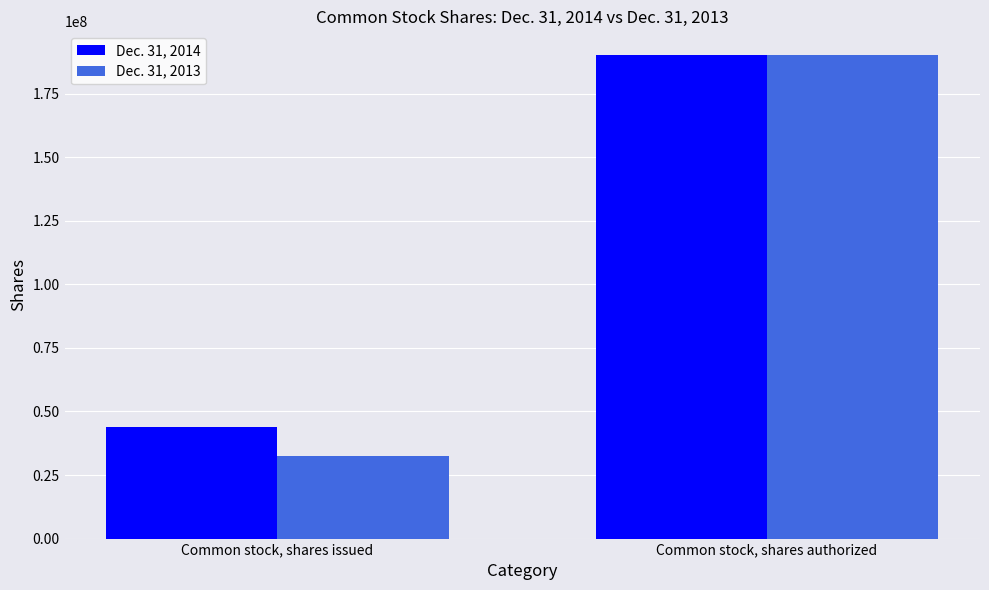

What is the approximate value of Dec. 31, 2014 at Common stock, shares issued, to the nearest 50?

44069000